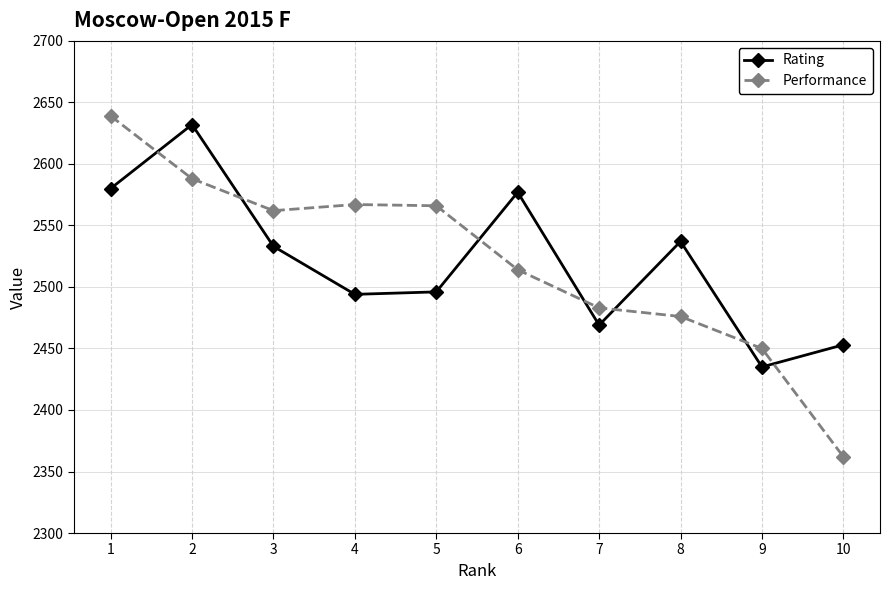

How many distinct data groups are displayed?

2